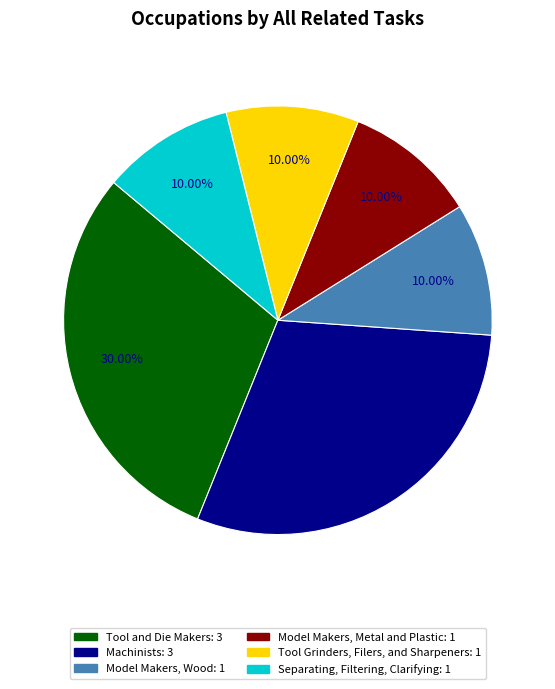

How many segments does this pie chart have?

6